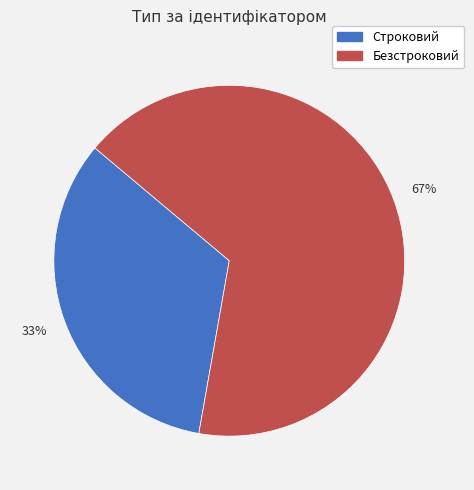

What percentage is the Безстроковий slice, to the nearest percent?

67%